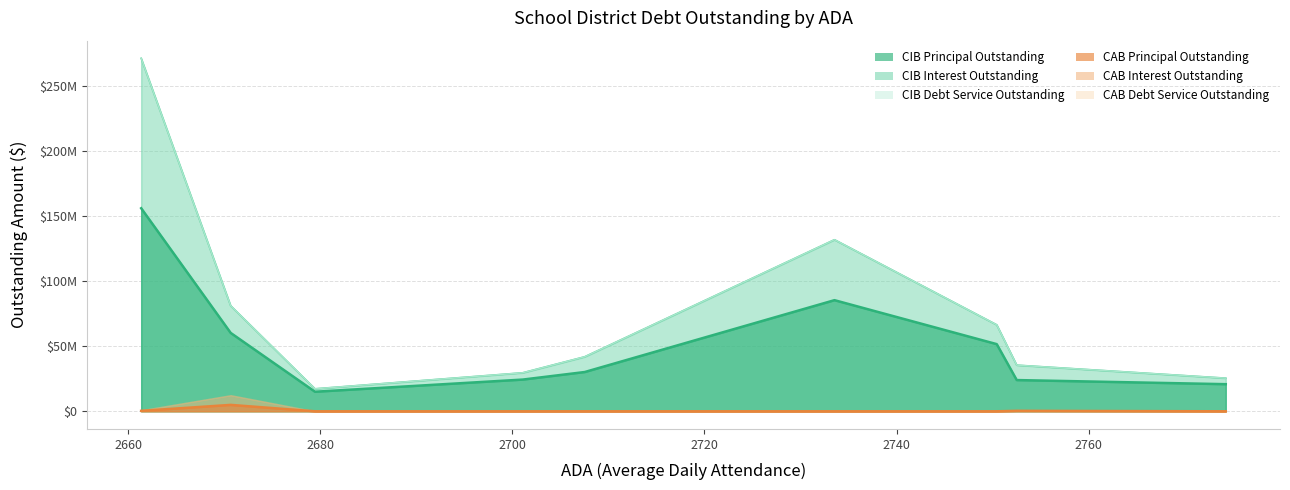

The value of CIBInterestOutstanding at CIBInterestOutstanding is 10734367.4. True or false?

False